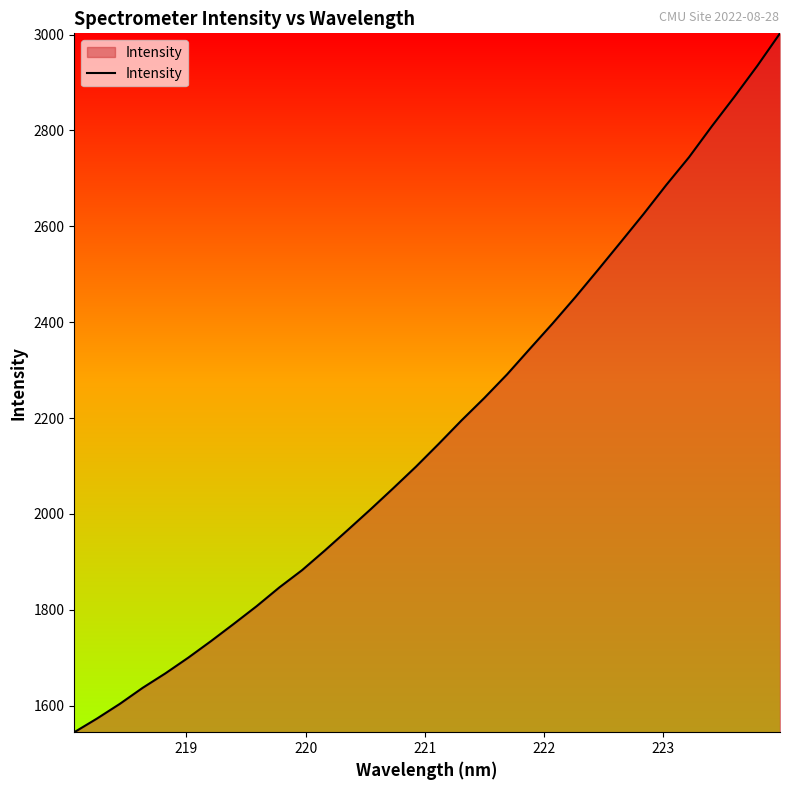

What is the difference between the maximum and minimum values?

1457.7